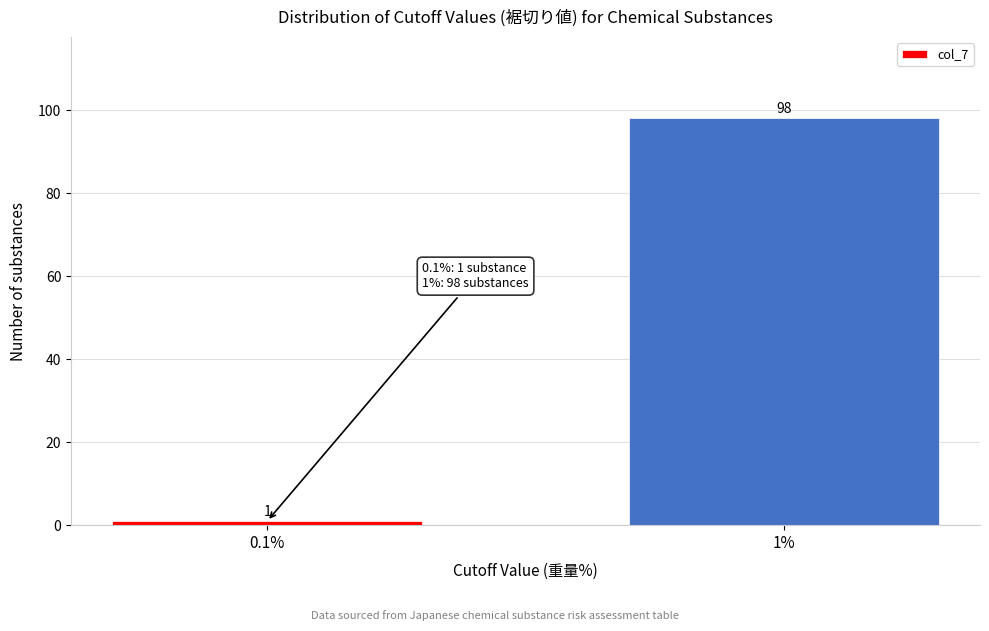

Reading right to left, extract all data points from this chart.

1%=98	0.1%=1